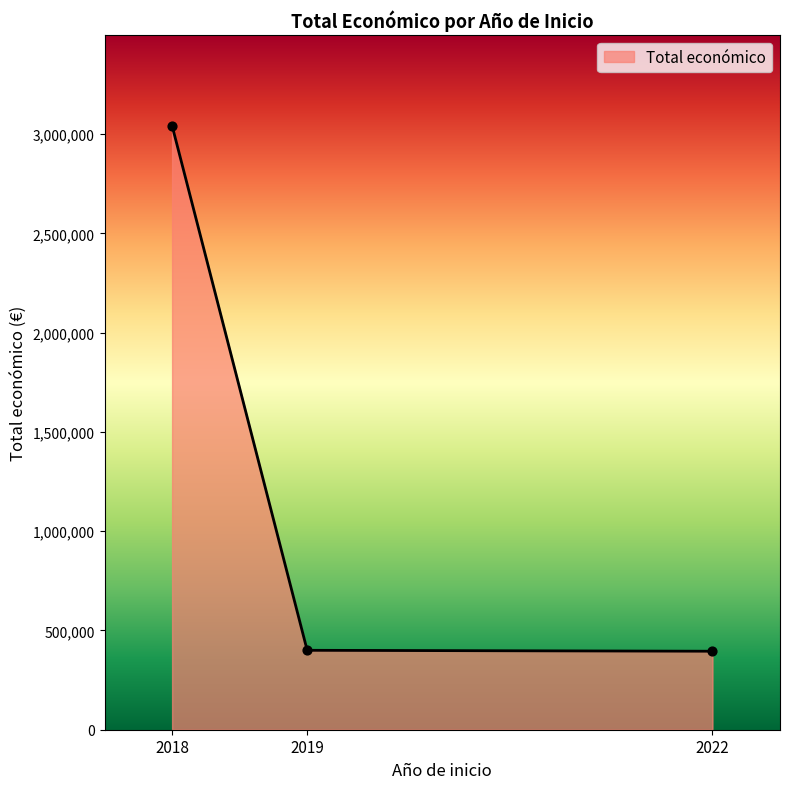

What is the ratio of the value at 2022 to the value at 2019?

1.0